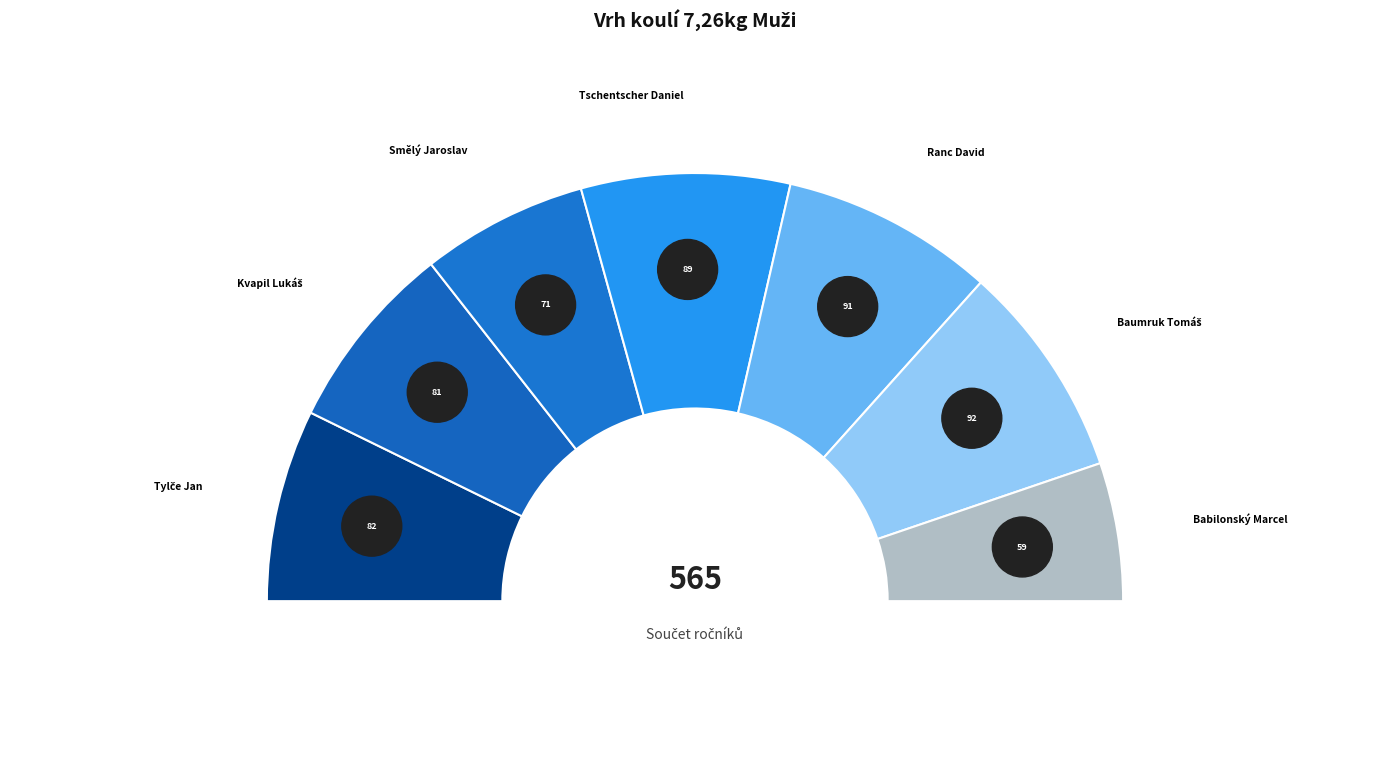

Count the number of slices in the pie.

7